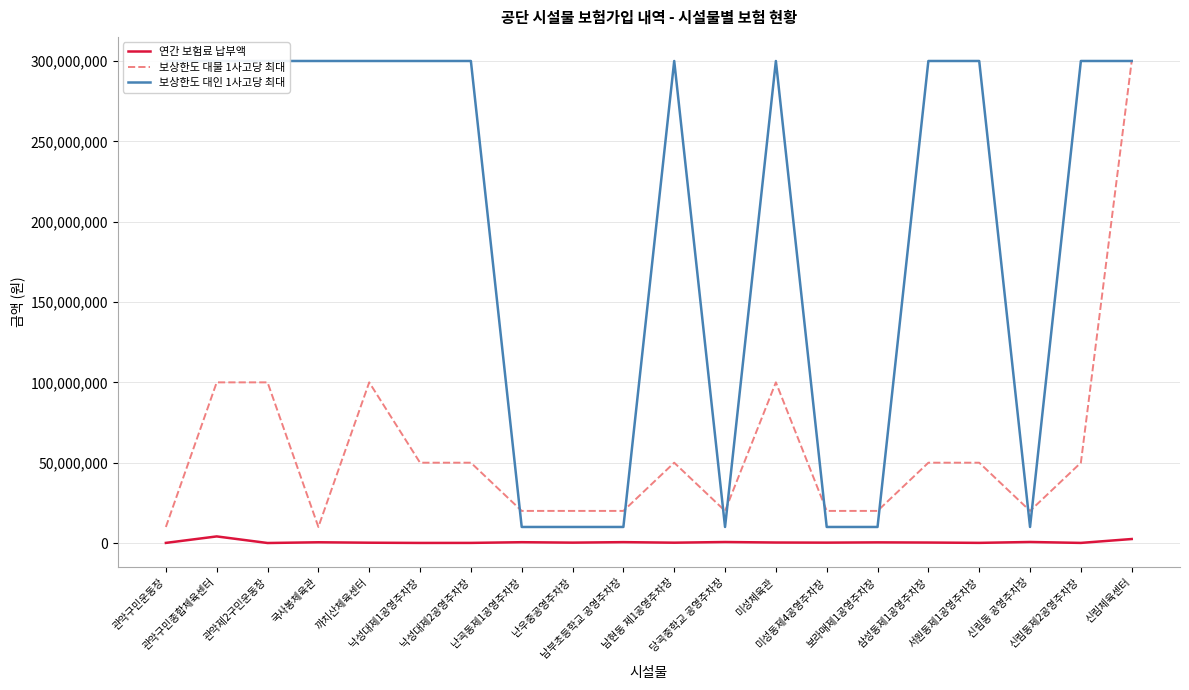

True or false: 보상한도 대물 1사고당 최대 has a value of 73936422 at 낙성대제1공영주차장.

False